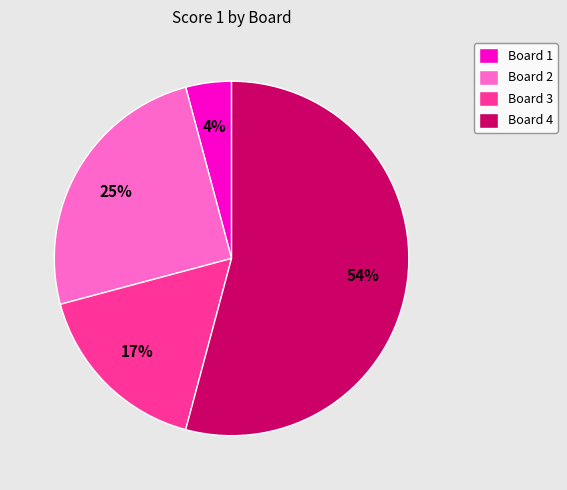

What is the smallest slice in the pie chart?

Board 1